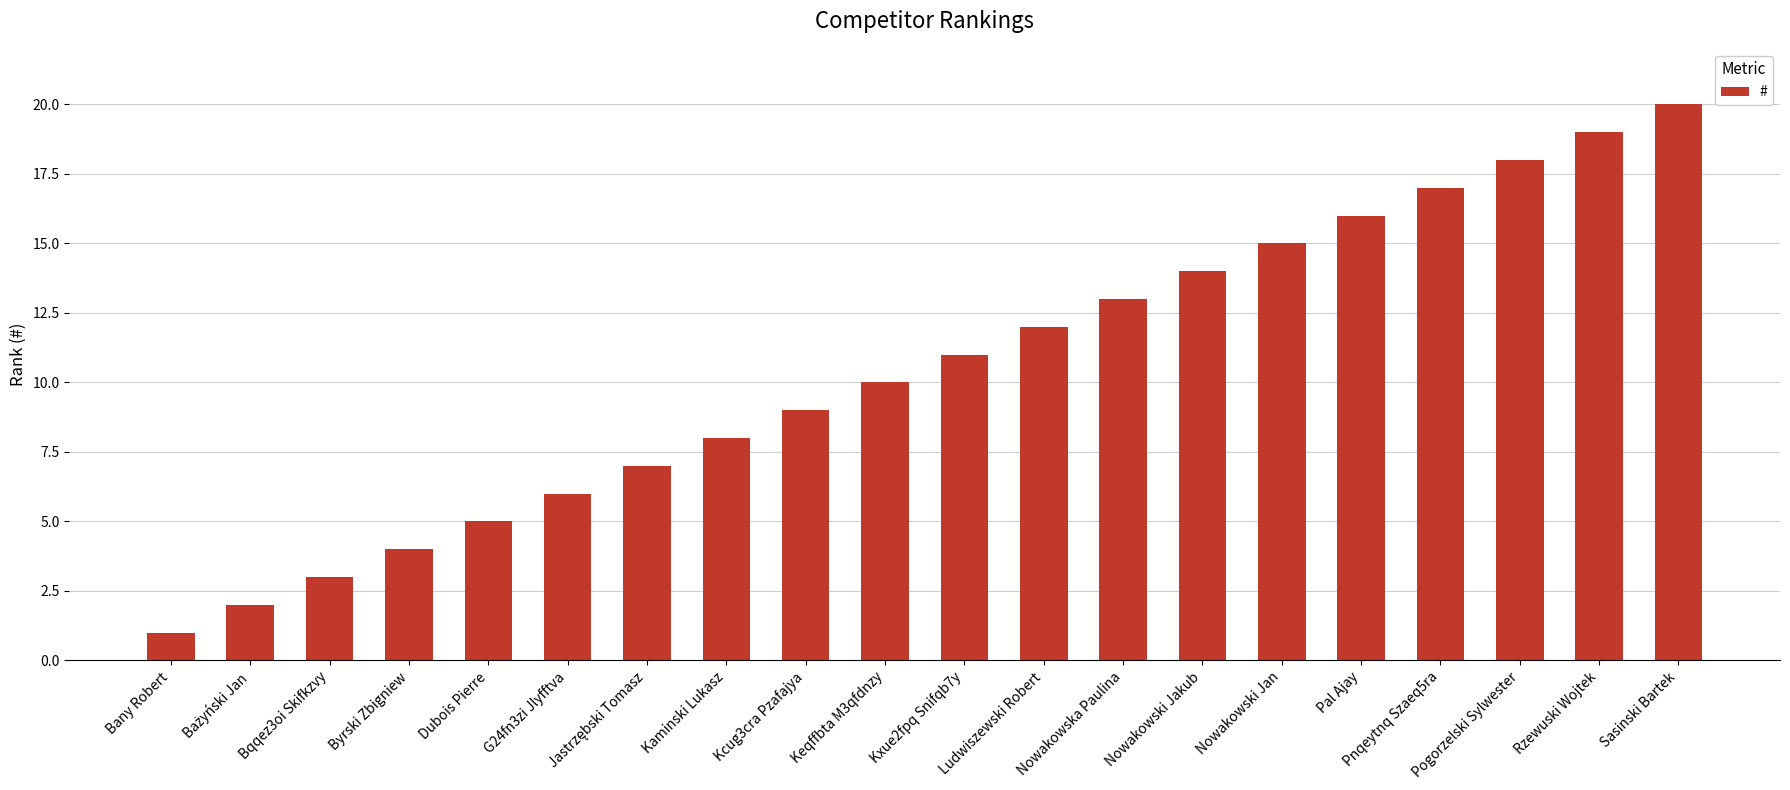

Does the chart contain any negative values?

No